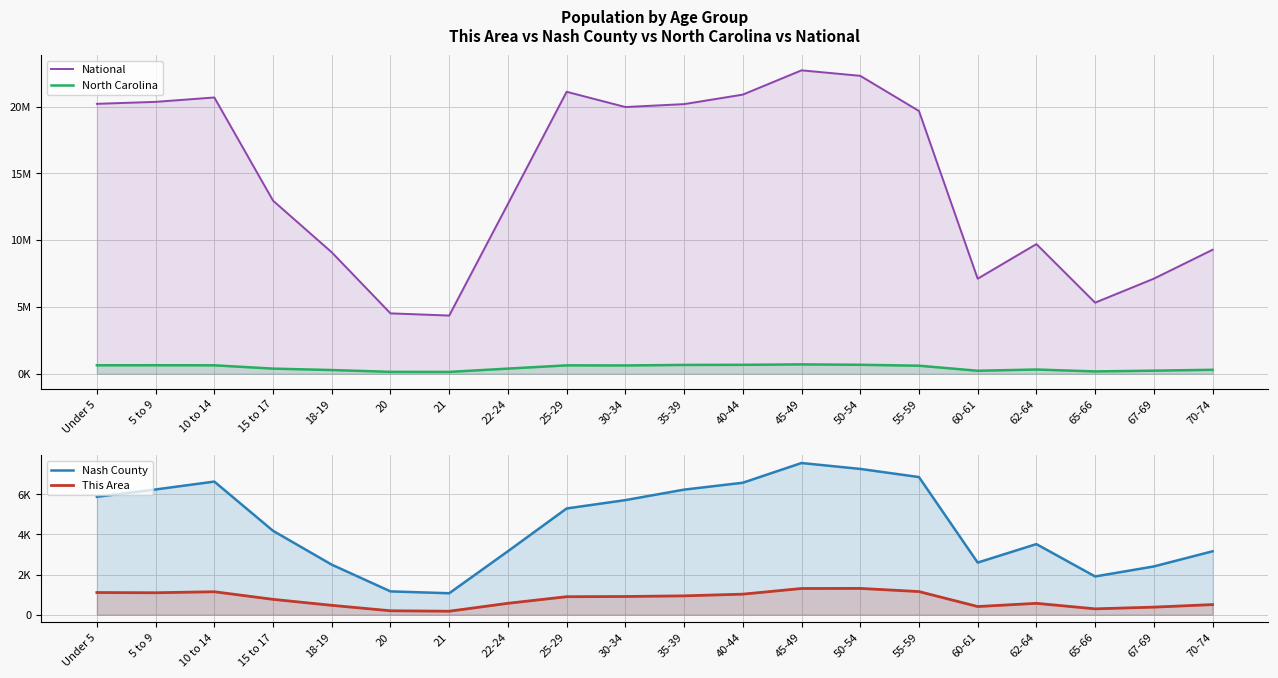

True or false: Nash County and This Area cross at least once.

False